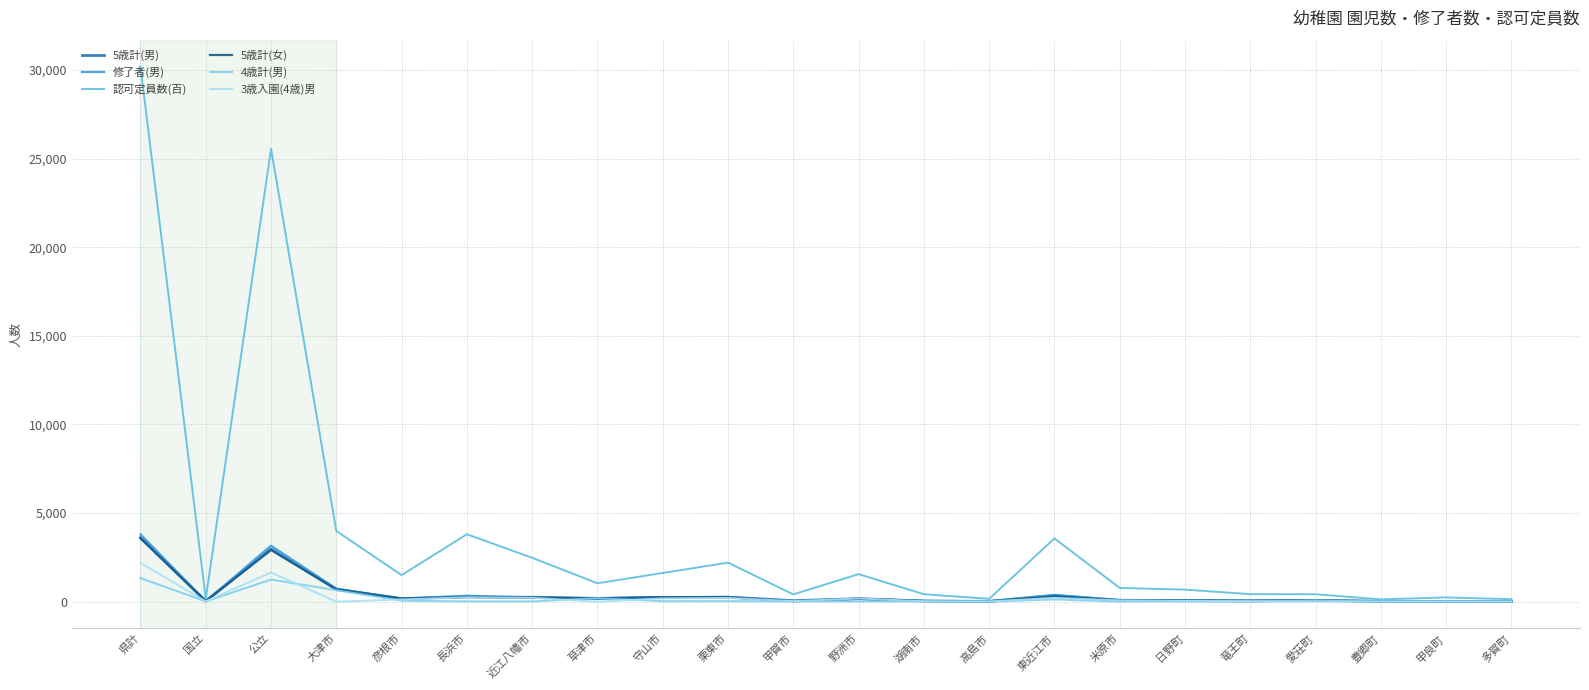

What is the total value across all series at 甲良町?

286